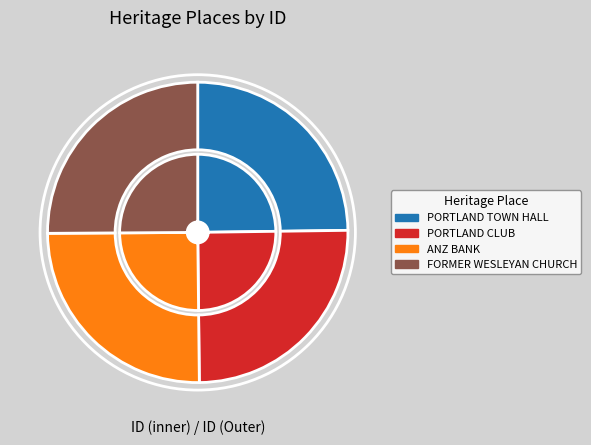

To the nearest percent, what is the combined percentage of PORTLAND CLUB and FORMER WESLEYAN CHURCH?

50%